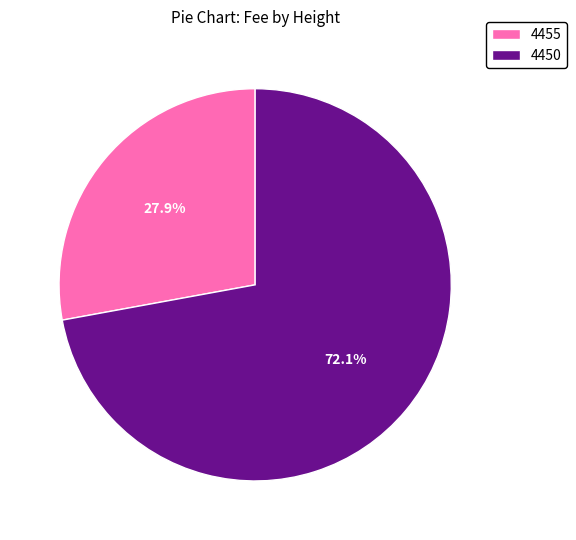

Does 4450 represent more than half of the total?

Yes